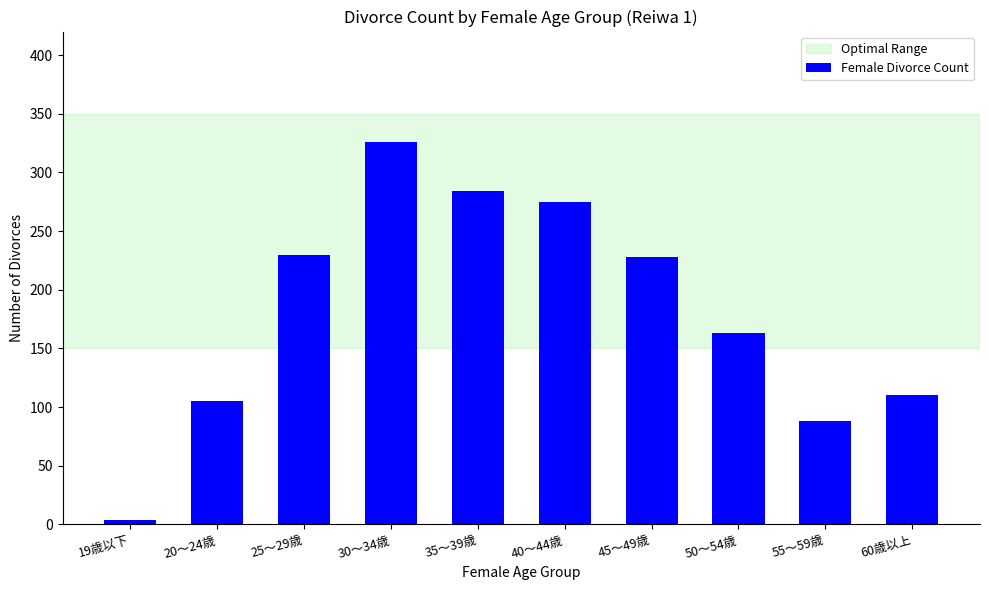

True or false: the data shows 4 at 19歳以下.

True